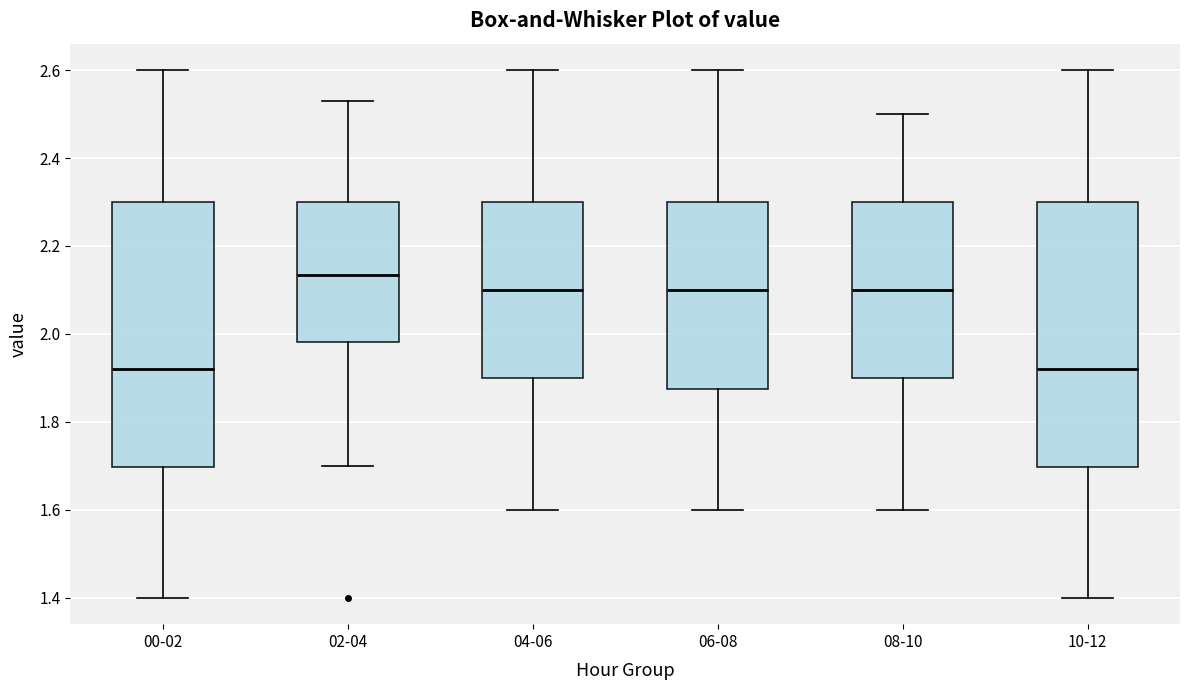

Reading left to right, transcribe this box plot: for each box, give where its median line is, the range the box spans, and where its two whiskers end, as read against the y-axis. The values are not printed on the chart, so give them approximately, as read against the axis.

00-02: median 1.92, box 1.70 to 2.30, whiskers 1.40 to 2.60
02-04: median 2.14, box 1.98 to 2.30, whiskers 1.70 to 2.54
04-06: median 2.10, box 1.90 to 2.30, whiskers 1.60 to 2.60
06-08: median 2.10, box 1.88 to 2.30, whiskers 1.60 to 2.60
08-10: median 2.10, box 1.90 to 2.30, whiskers 1.60 to 2.50
10-12: median 1.92, box 1.70 to 2.30, whiskers 1.40 to 2.60